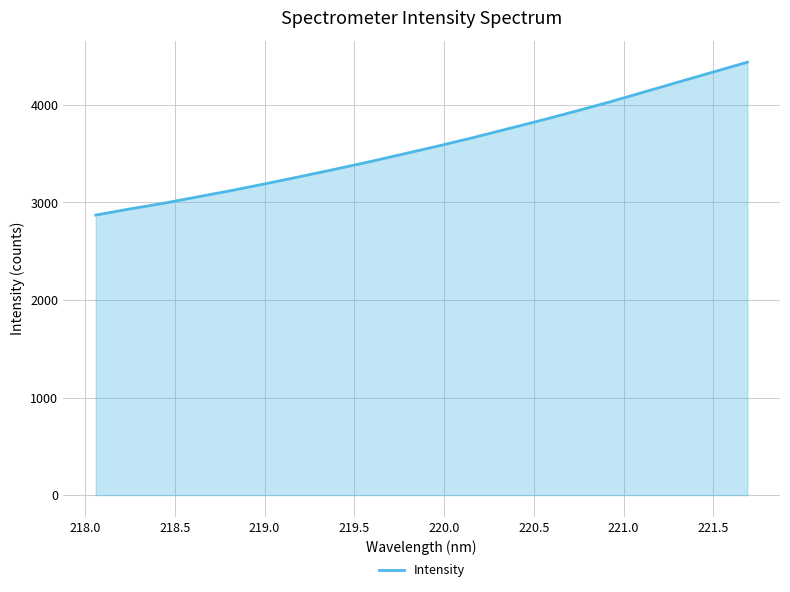

What is the minimum value shown in the chart?

2869.9